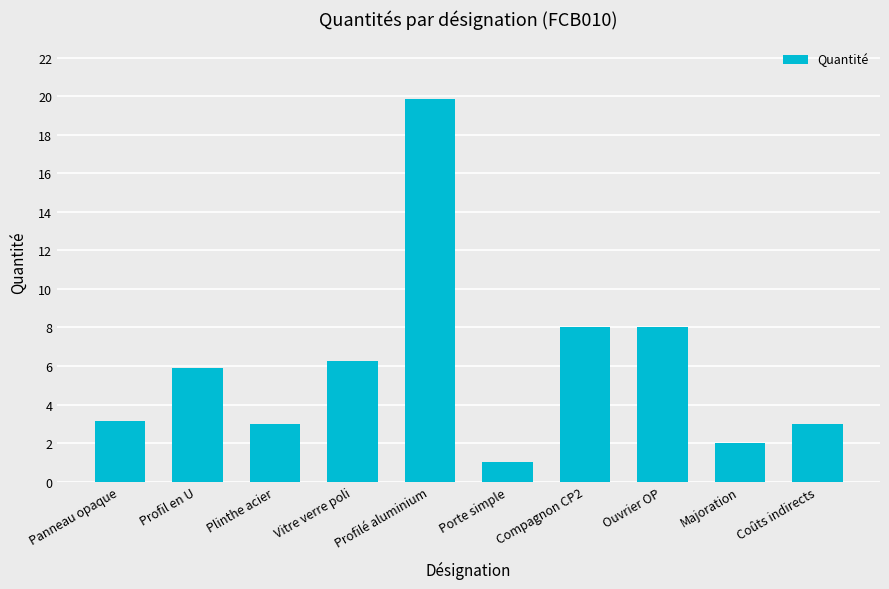

Which category has the lowest value across all series?

Porte simple